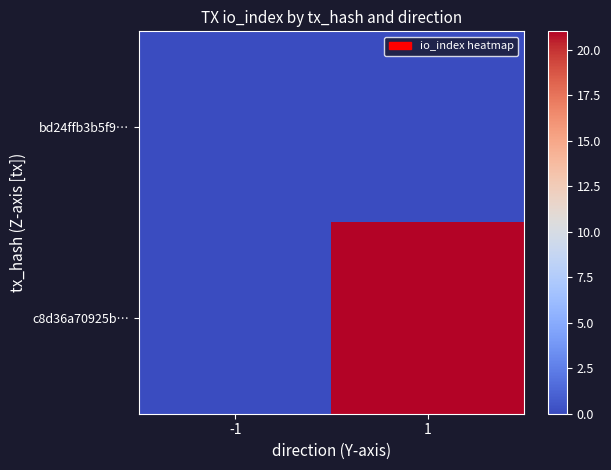

List the series in order of their peak value, highest first.

c8d36a70925b…, bd24ffb3b5f9…